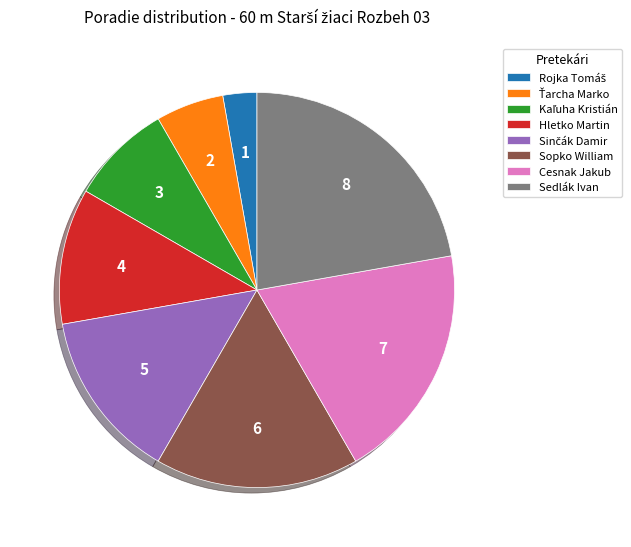

Approximately how many times larger is the value at Sedlák Ivan compared to Cesnak Jakub?

1.1